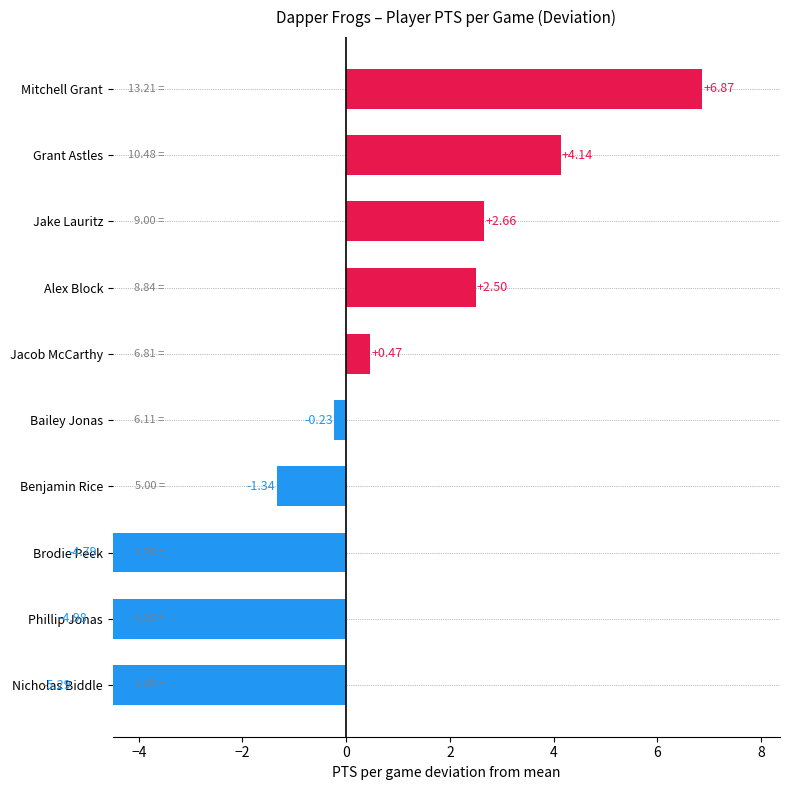

What is the value of the 3rd bar from the left?

2.7